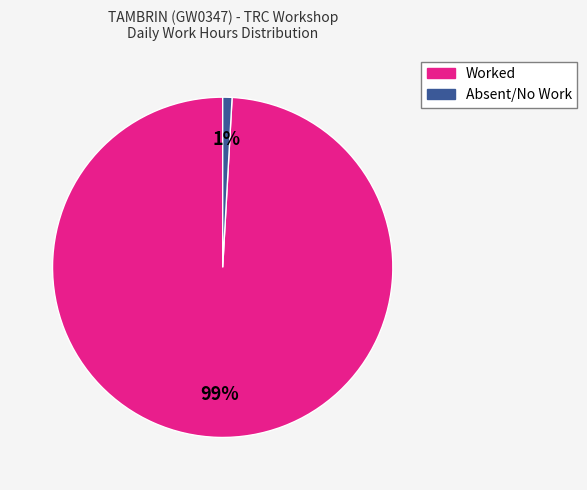

To the nearest percent, what is the average slice percentage?

50%